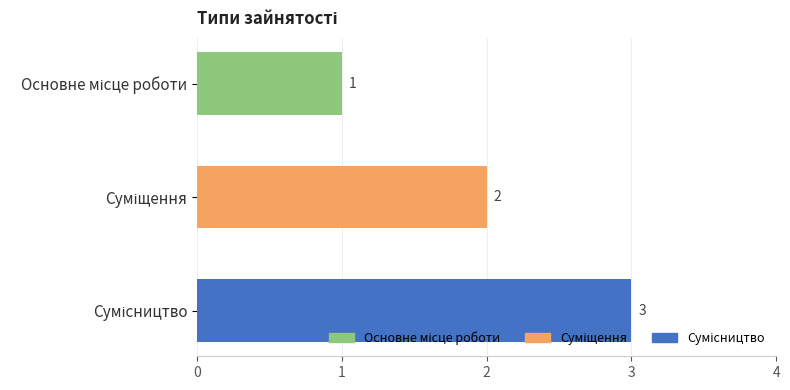

What is the maximum value shown in the chart?

3